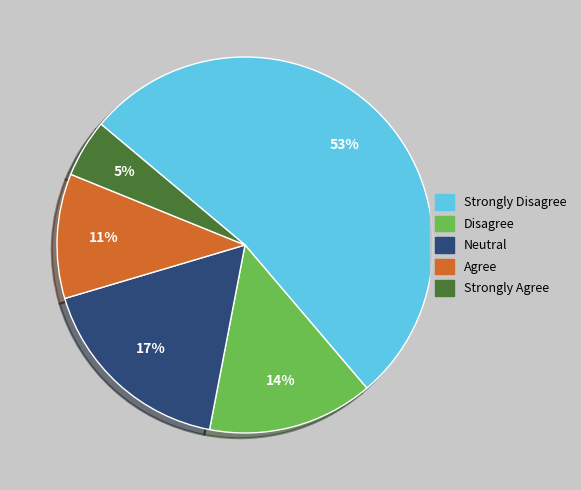

Is there a majority slice in this chart?

Yes